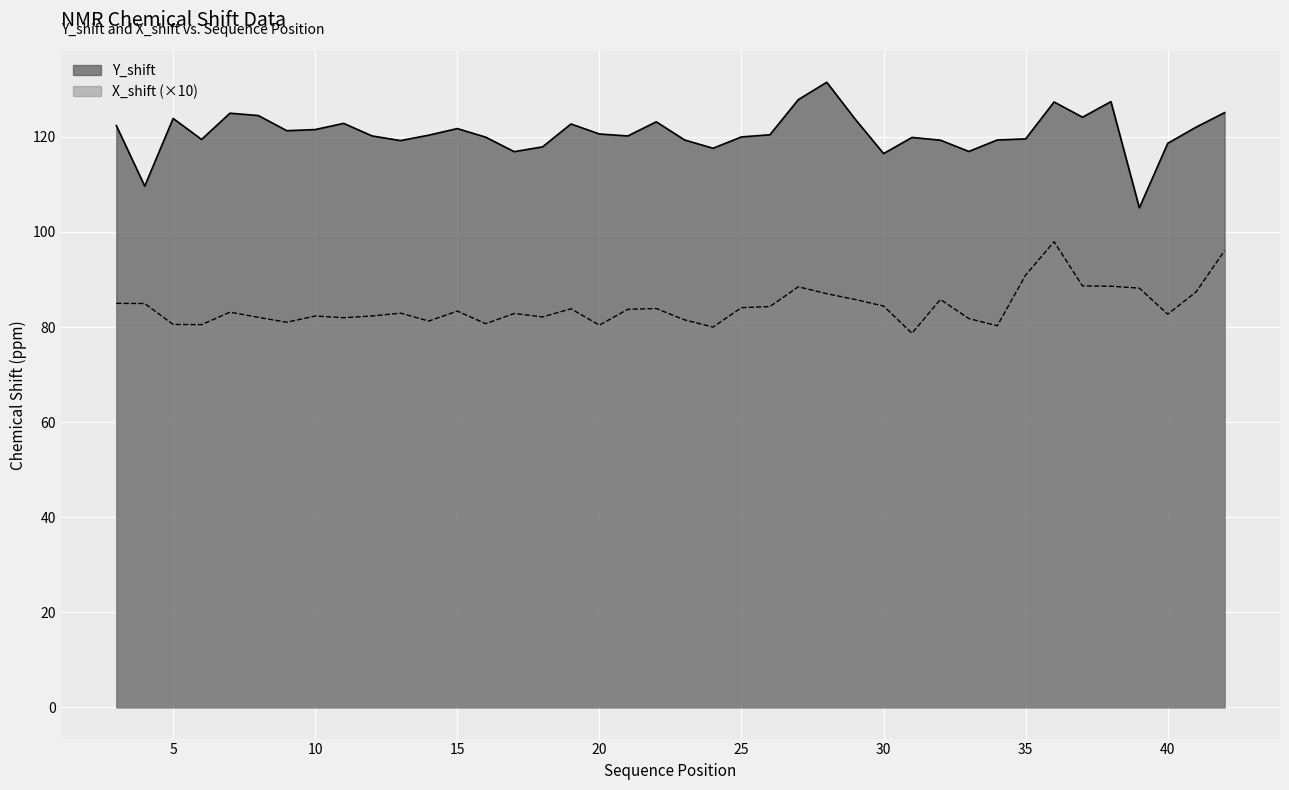

What is the sum of all X_shift values?

3371.5